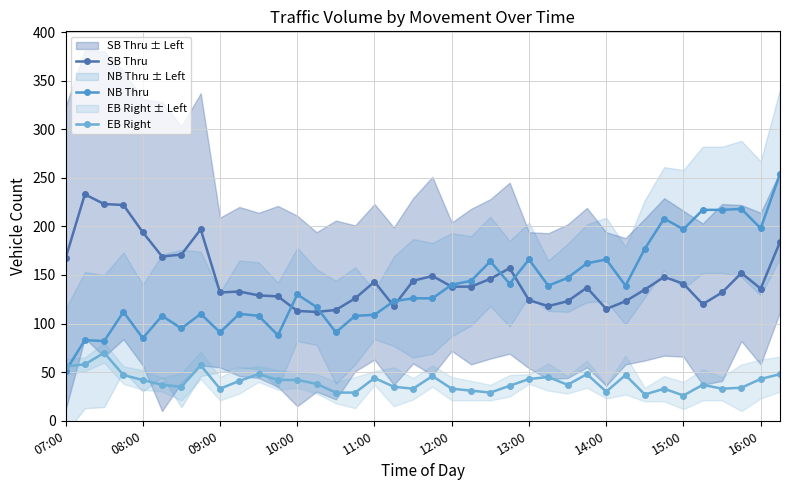

Where is NB Thru nearest to the value 152?

26